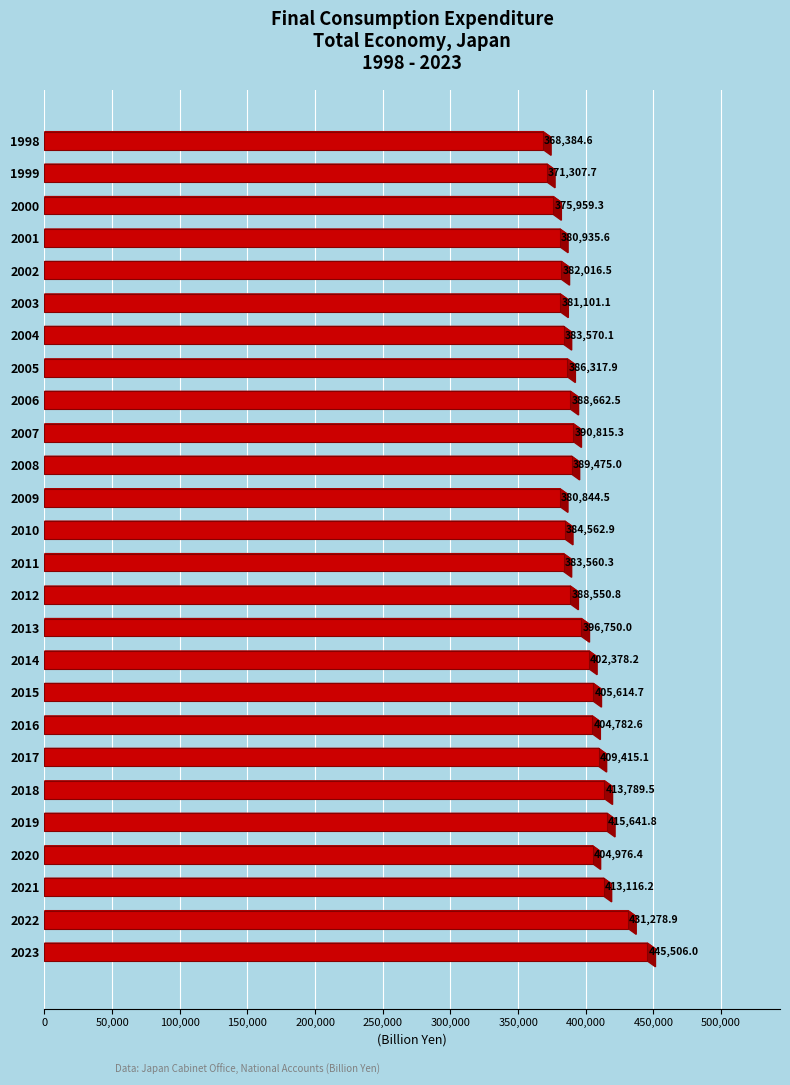

What is the ratio of the value at 2013 to the value at 2022?

0.9